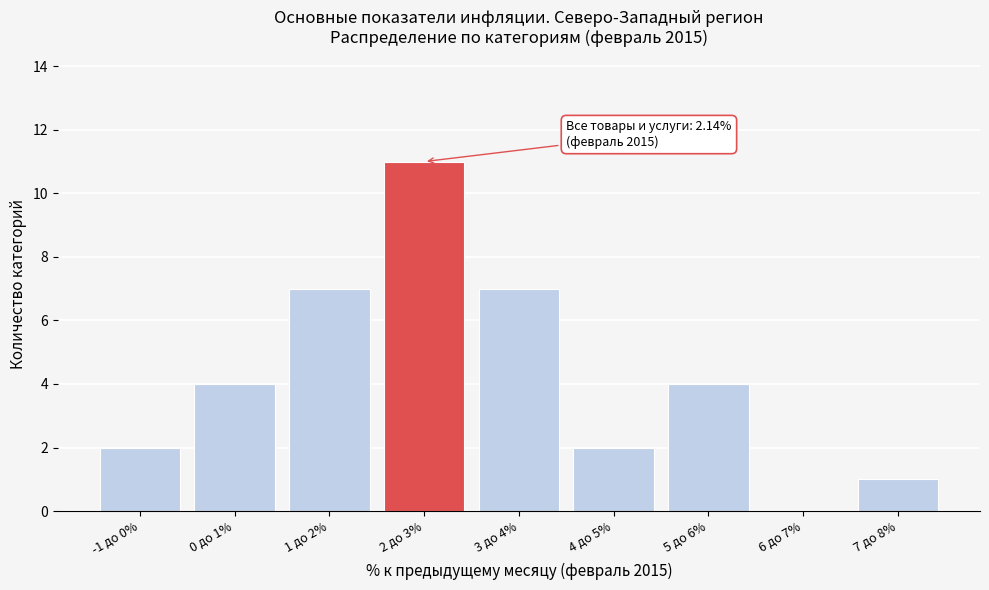

Reading right to left, extract all data points from this chart.

7 до 8%=1	6 до 7%=0	5 до 6%=4	4 до 5%=2	3 до 4%=7	2 до 3%=11	1 до 2%=7	0 до 1%=4	-1 до 0%=2